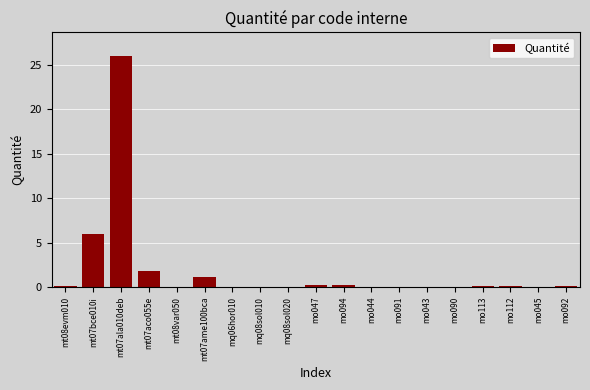

True or false: the data shows 26.1 at mt07ala010deb.

True